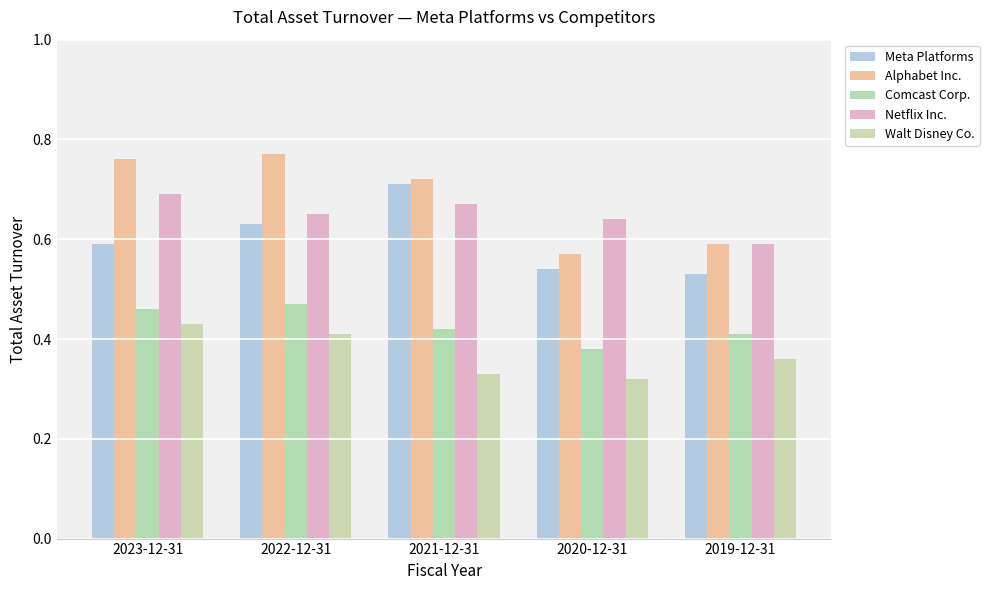

Which series has the largest total across all categories?

Alphabet Inc.